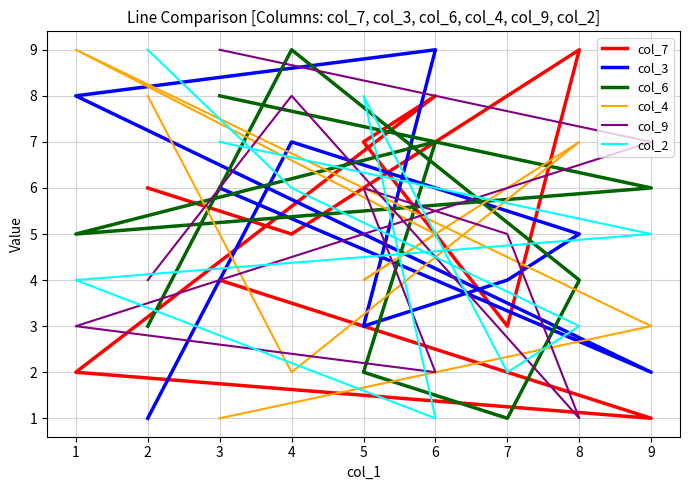

How many col_6 values are between 3 and 7?

5